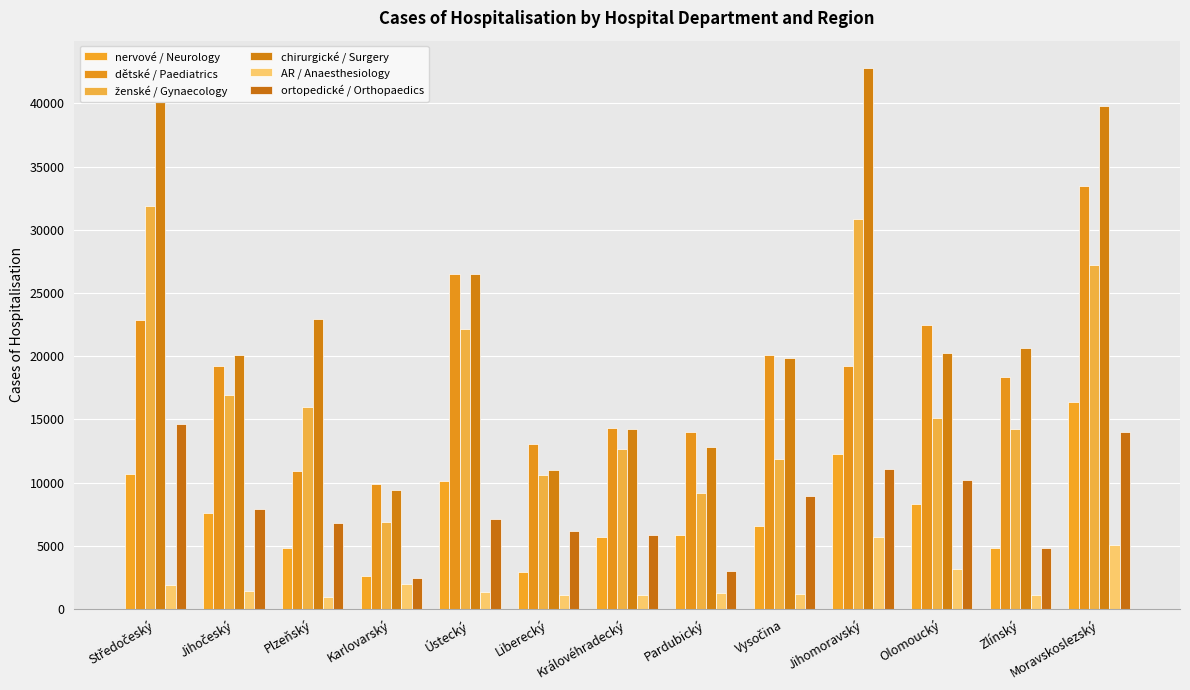

Reading right to left, extract all data points from this chart.

nervové / Neurology: 16356	4861	8325	12234	6547	5887	5655	2917	10156	2579	4803	7556	10675
dětské / Paediatrics: 33463	18344	22479	19257	20057	13988	14334	13079	26505	9856	10907	19206	22902
ženské / Gynaecology: 27193	14238	15136	30833	11905	9139	12637	10603	22158	6912	15976	16954	31859
chirurgické / Surgery: 39823	20676	20265	42825	19841	12801	14203	10996	26541	9395	22942	20092	40100
AR / Anaesthesiology: 5100	1095	3168	5721	1185	1272	1071	1118	1335	1959	917	1397	1925
ortopedické / Orthopaedics: 14024	4836	10169	11106	8910	3029	5826	6168	7117	2456	6839	7909	14638